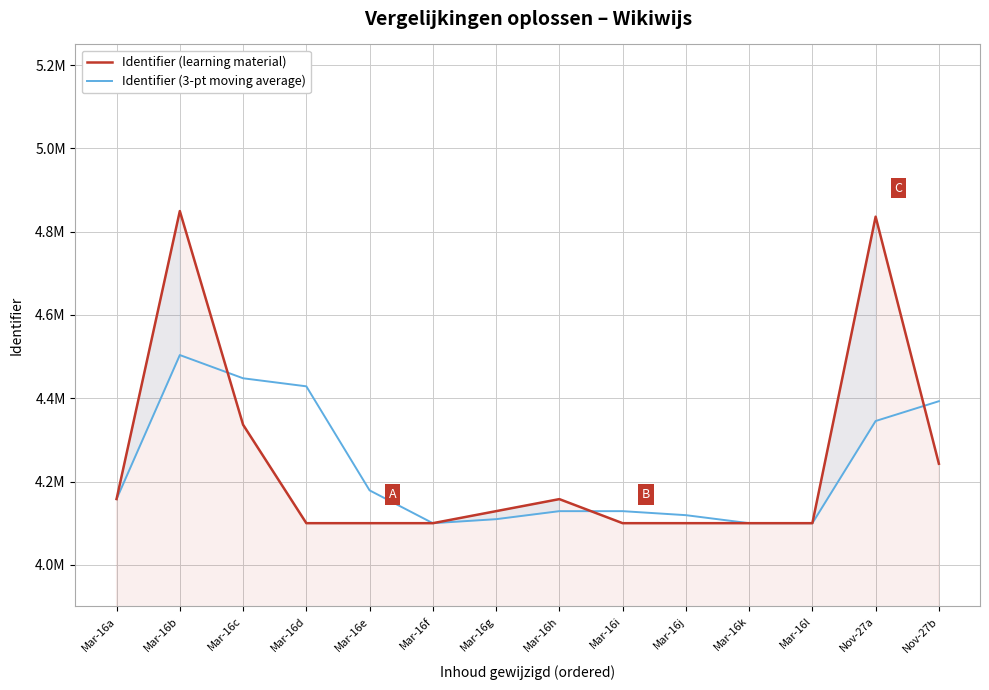

The Identifier (3-pt moving average) series shows 4503771 at Mar-16b. True or false?

True